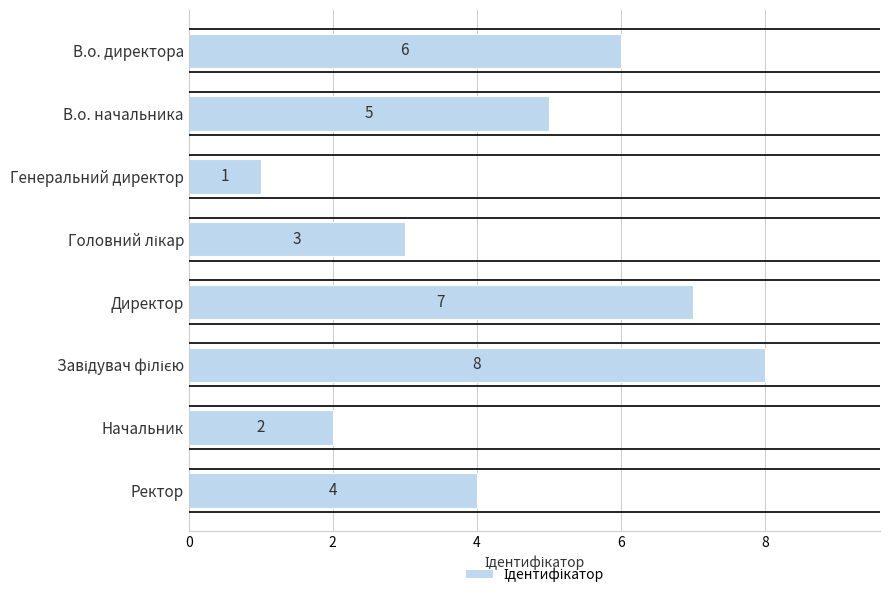

What is the sum of all values?

36